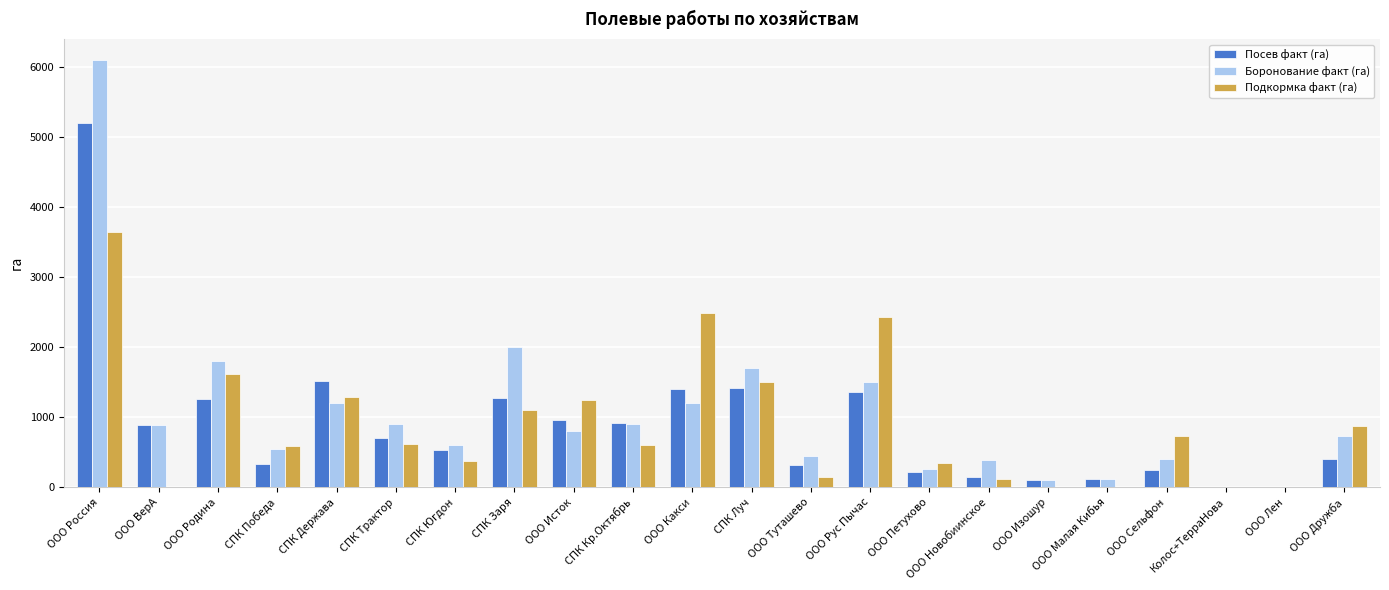

At which label does Посев факт (га) first exceed 700?

ООО Россия